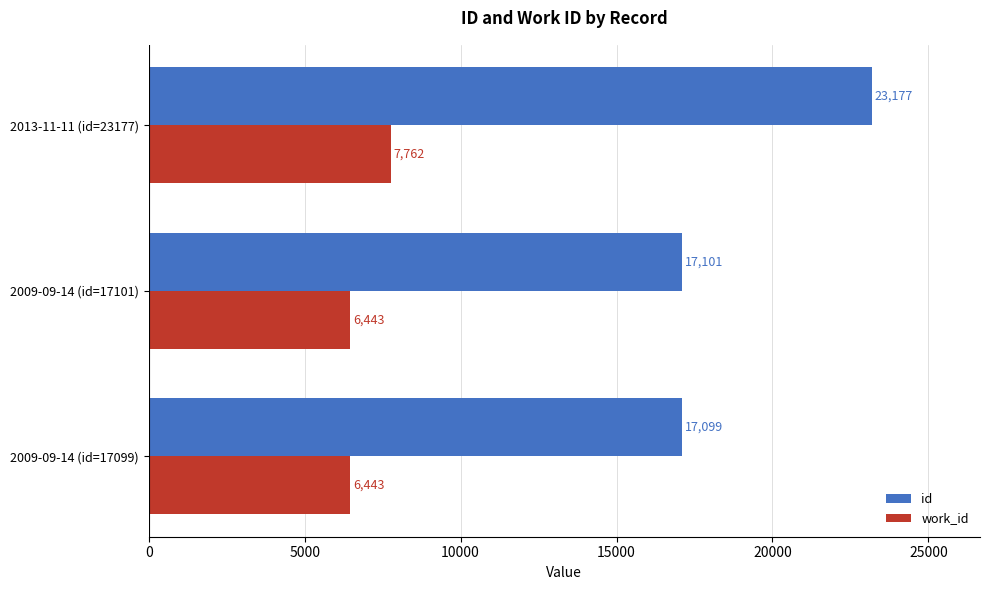

Which series changed the most between 2009-09-14 (id=17099) and 2009-09-14 (id=17101)?

id